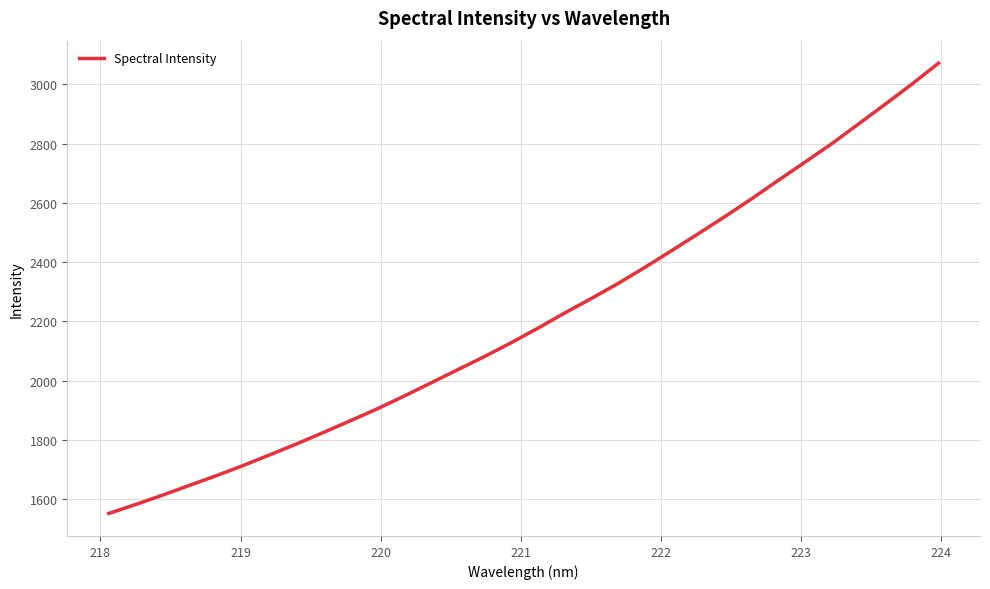

What is the greatest value displayed?

3071.7